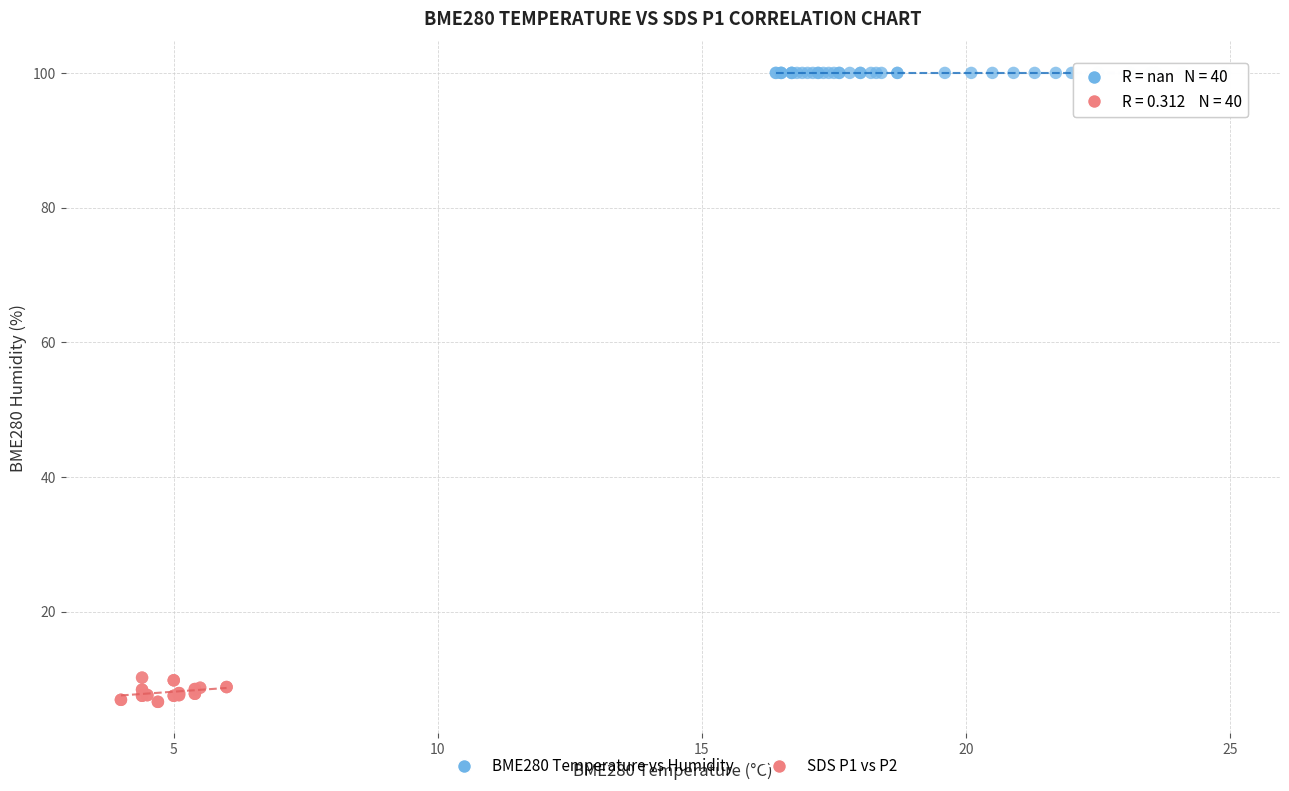

Which series contains the lowest Y value?

SDS P1 vs P2